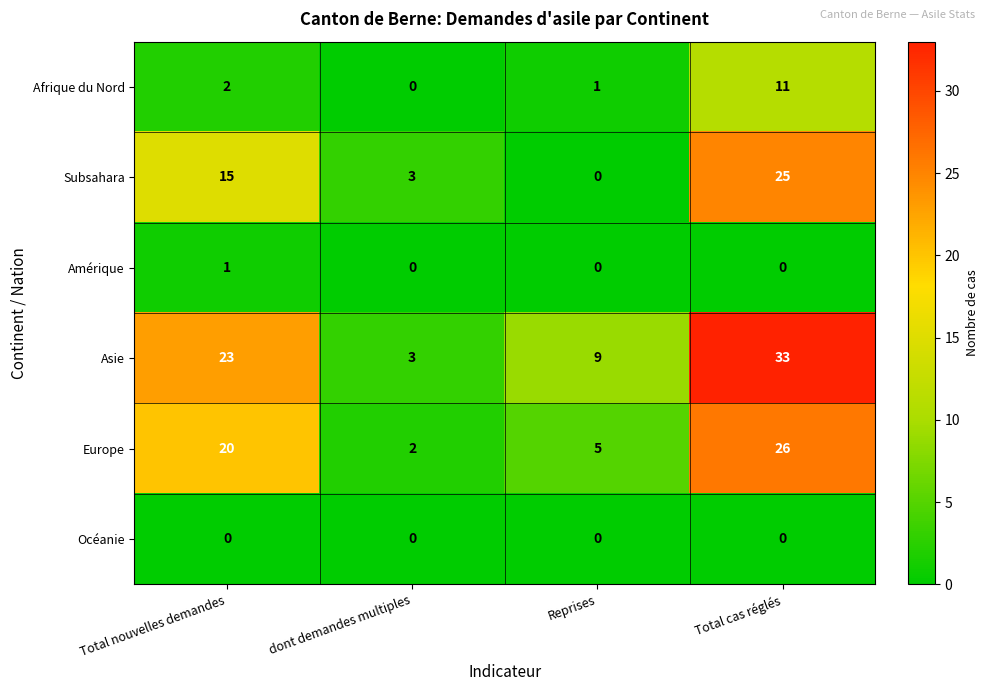

At how many categories does at least one series exceed 13?

2